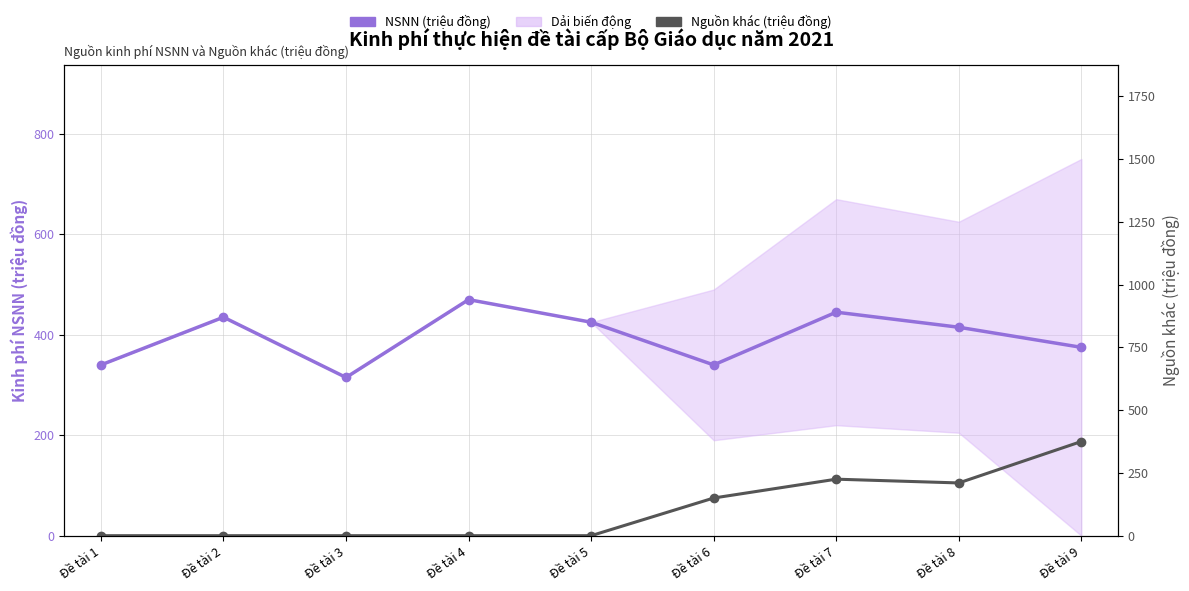

True or false: NSNN (triệu đồng) has a value of 656 at Đề tài 7.

False